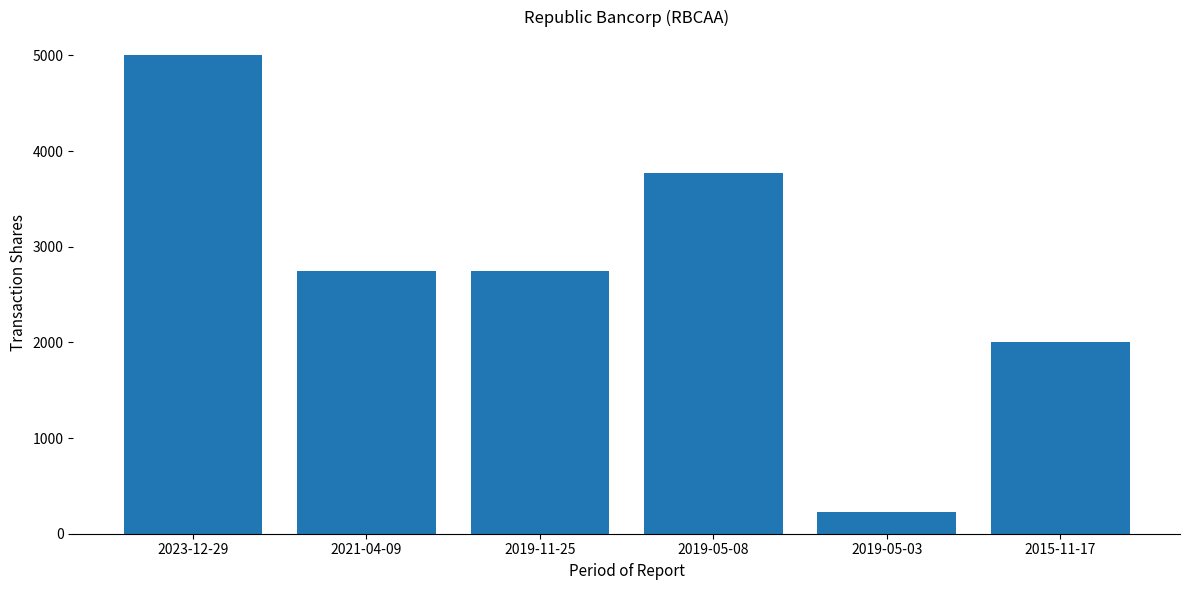

Between 2023-12-29 and 2019-05-03, which is larger?

2023-12-29